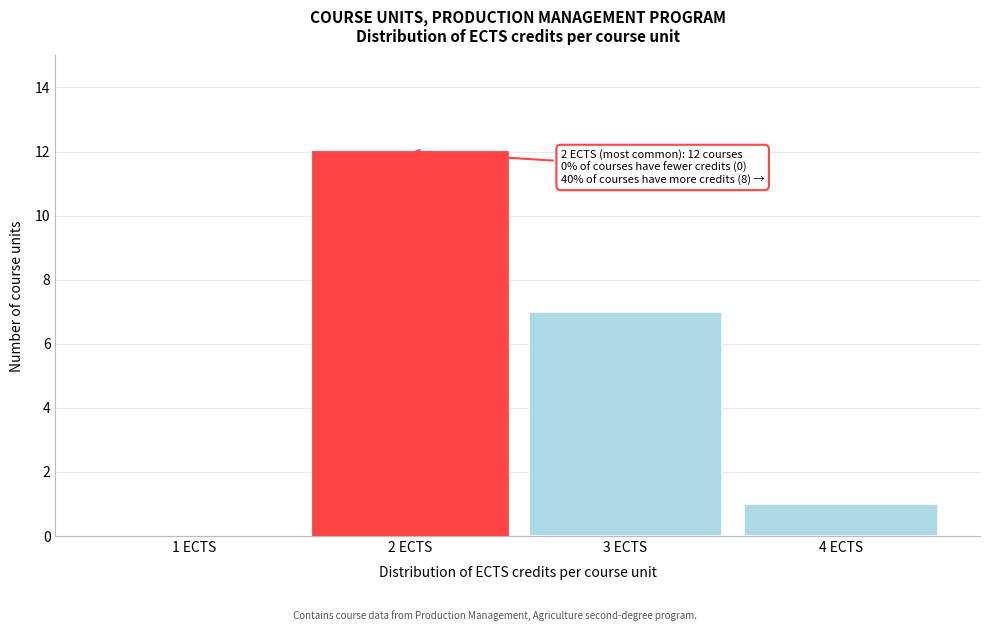

Reading left to right, list all the values displayed in this chart.

1 ECTS=0	2 ECTS=12	3 ECTS=7	4 ECTS=1